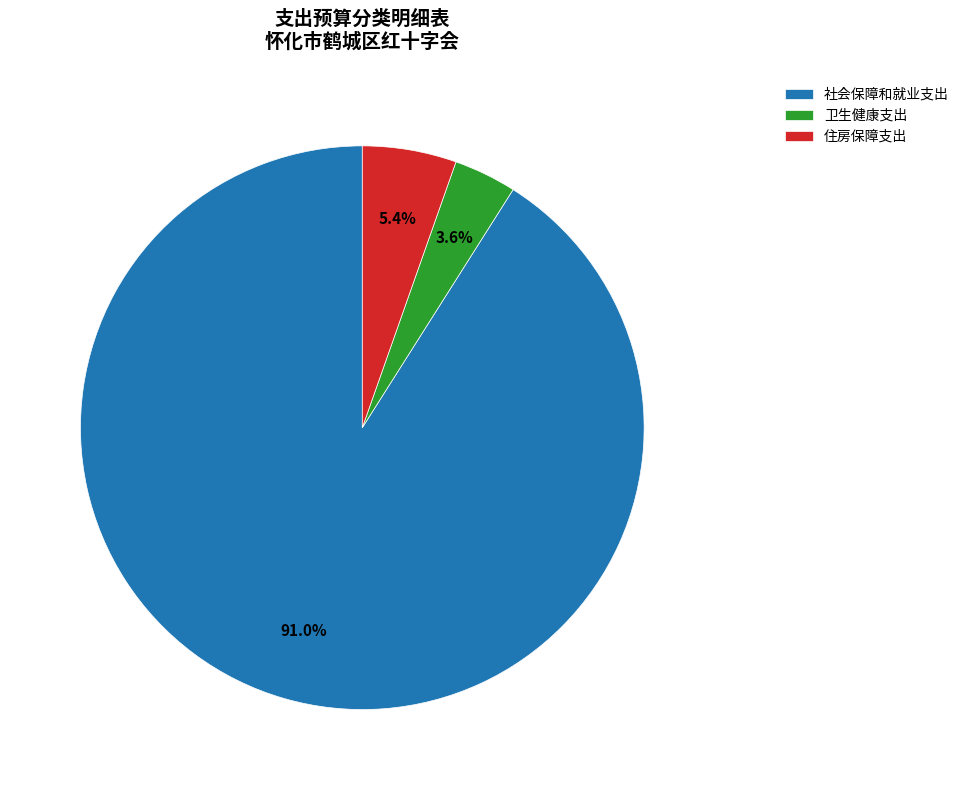

To the nearest percent, what percentage of the pie is 社会保障和就业支出?

91%